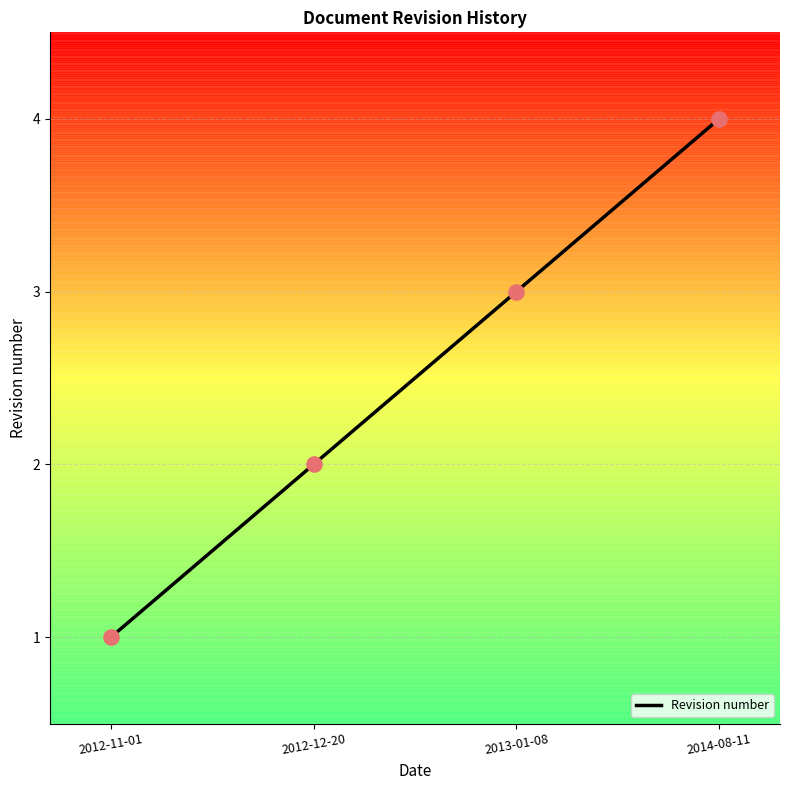

What is the change in value from 2012-11-01 to 2013-01-08?

+2